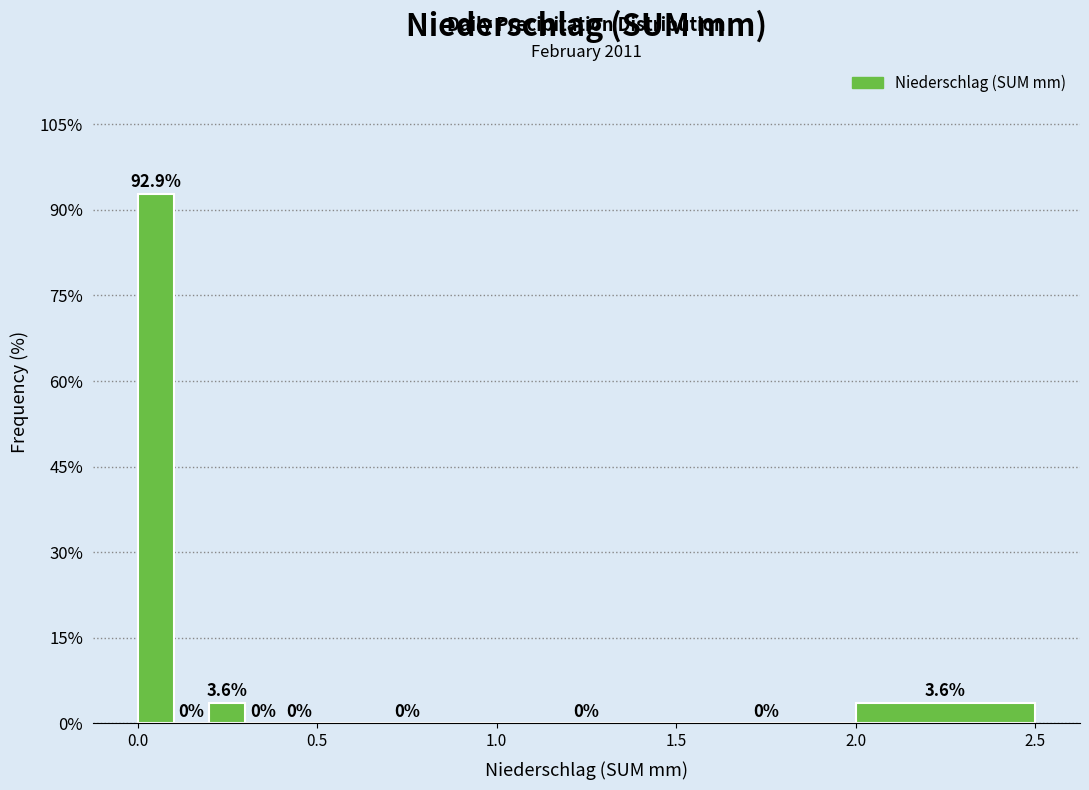

Around what value on the x-axis is the tallest bar? Give the approximate position of its centre, as read against the axis.

0.05